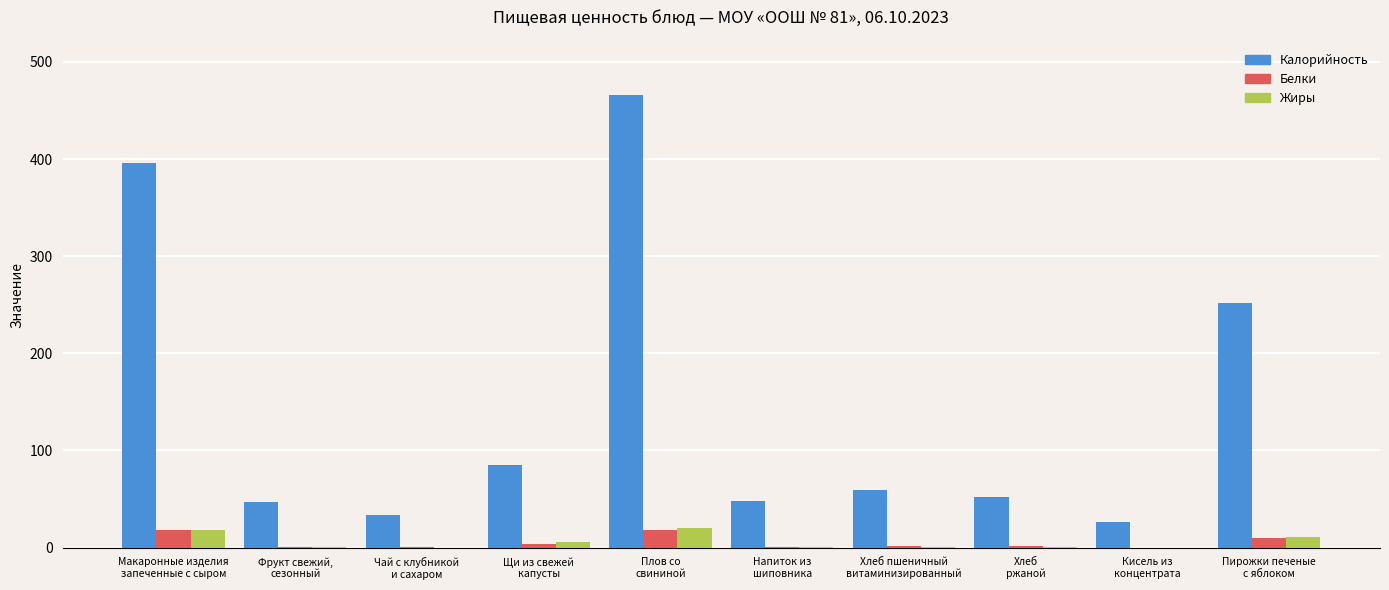

Which series changed the most between Плов со
свининой and Пирожки печеные
с яблоком?

Калорийность